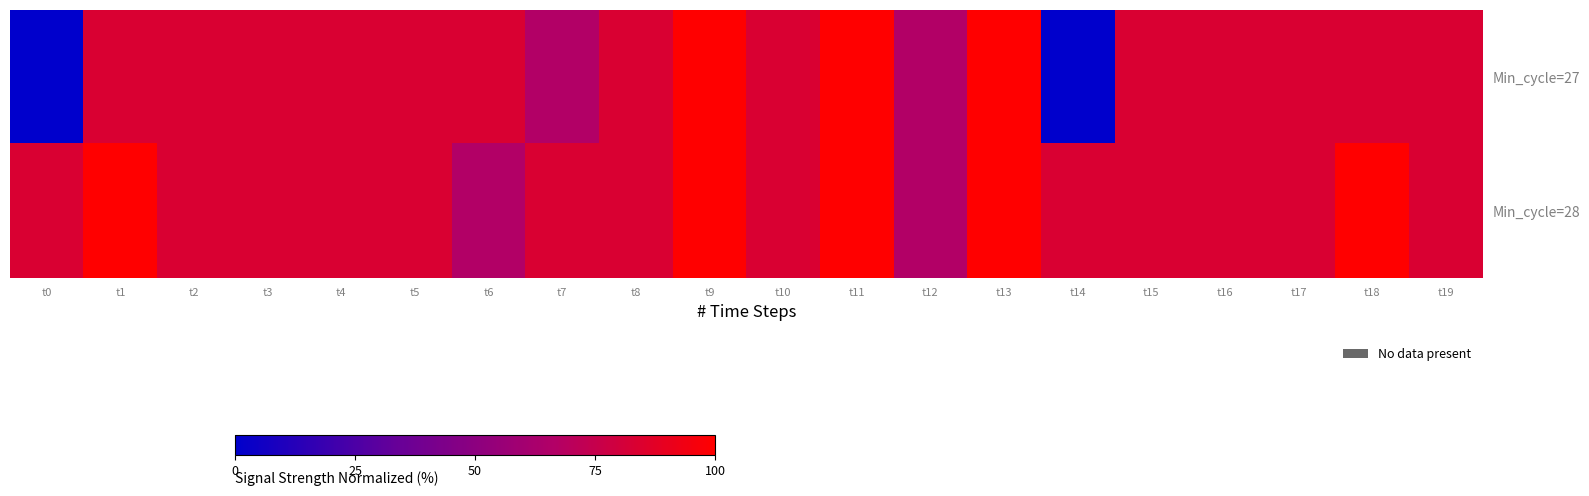

Which series has the widest spread of values?

Min_cycle=27